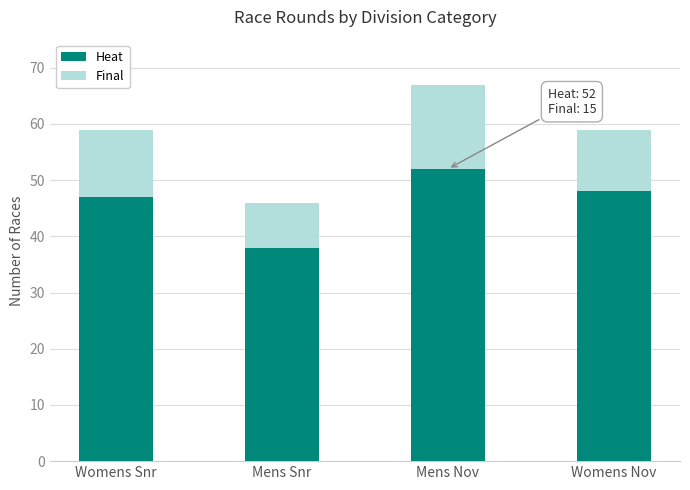

At which category is the sum across all series the highest?

Mens Nov